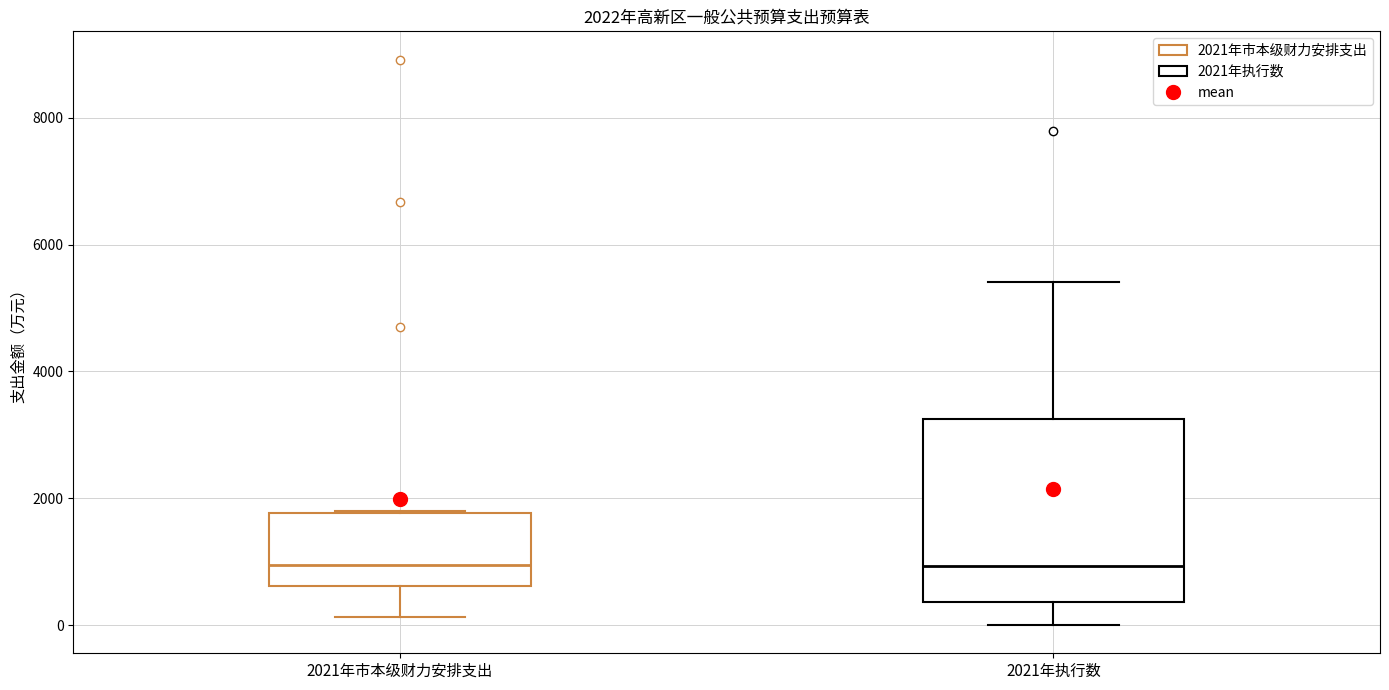

Comparing the boxes themselves (not the whiskers), which one is the tallest?

2021年执行数